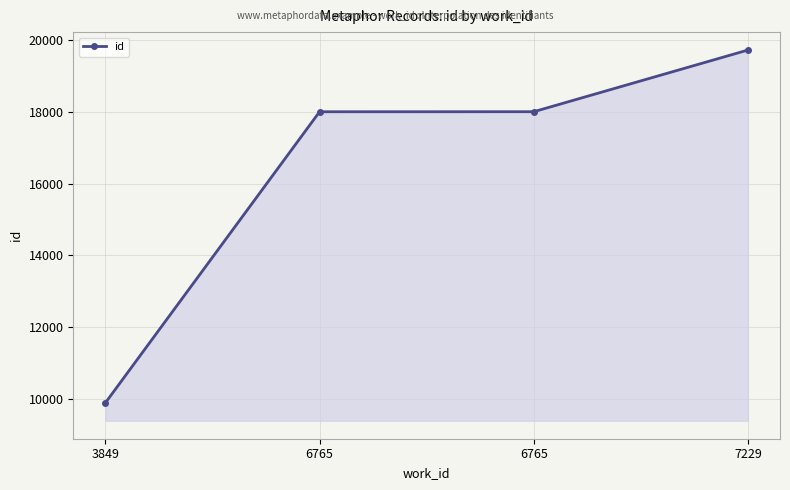

What is the difference between the values at 6765 and 3849?

8111